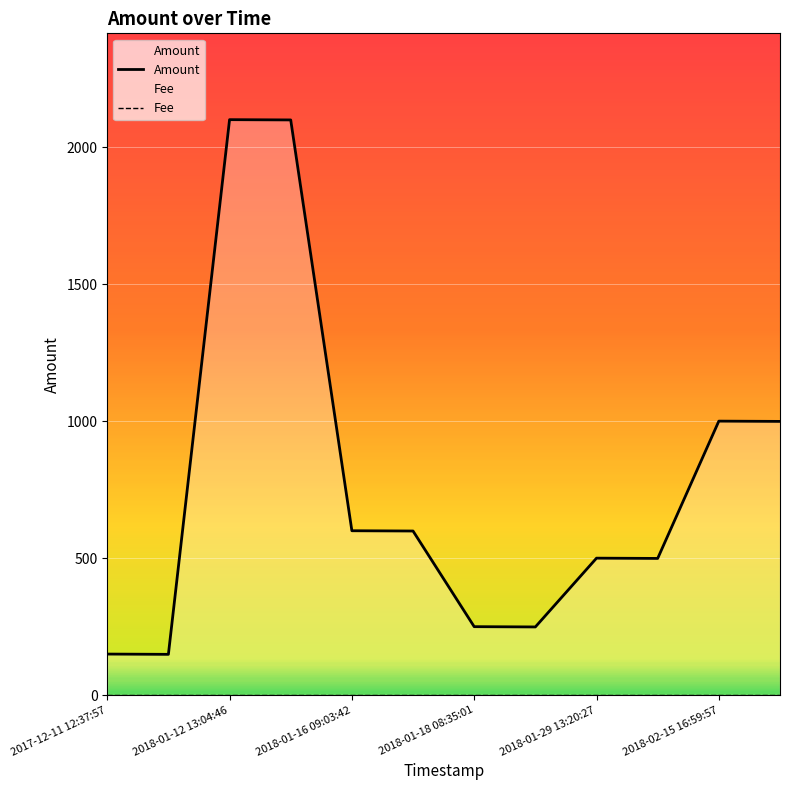

Which series has the largest total across all categories?

Amount